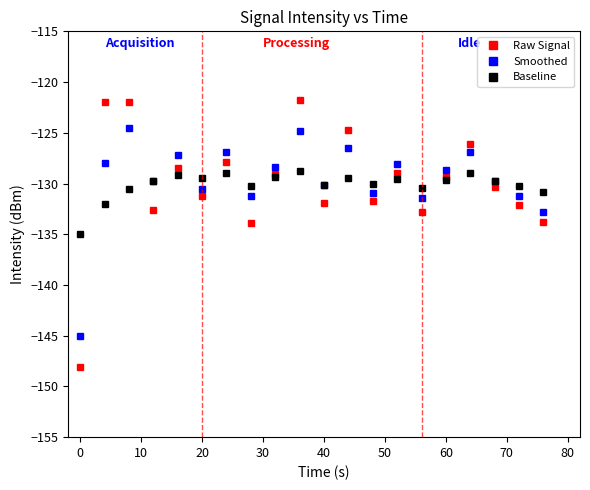

Rank the series by their maximum value, from lowest to highest.

Baseline, Smoothed, Raw Signal